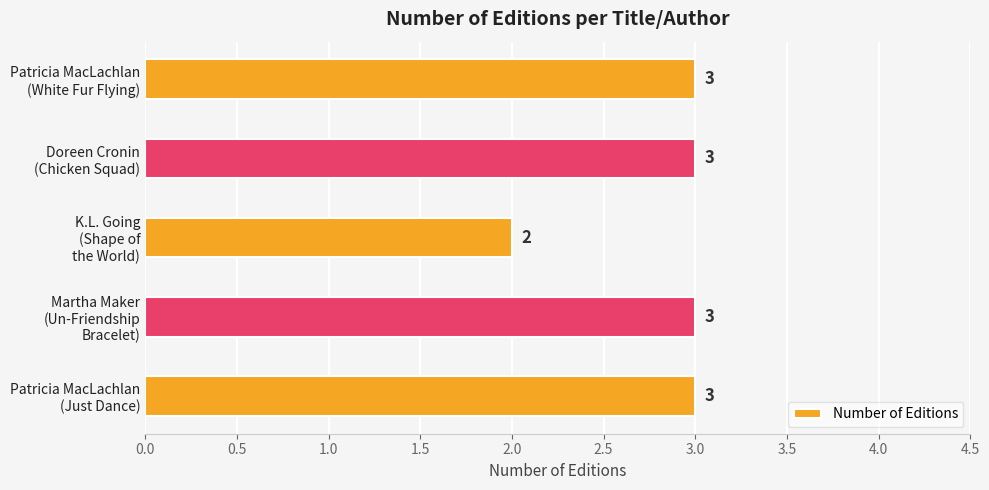

What is the average value?

3